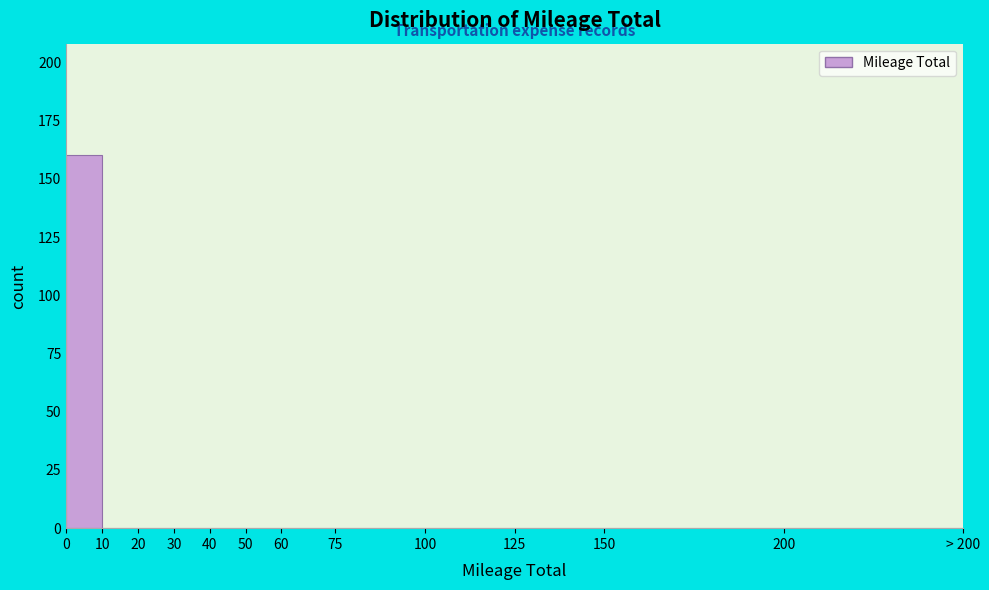

Reading left to right, what are all the values shown in this chart?

0=160	10=0	20=0	30=0	40=0	50=0	60=0	75=0	100=0	125=0	150=0	200=0